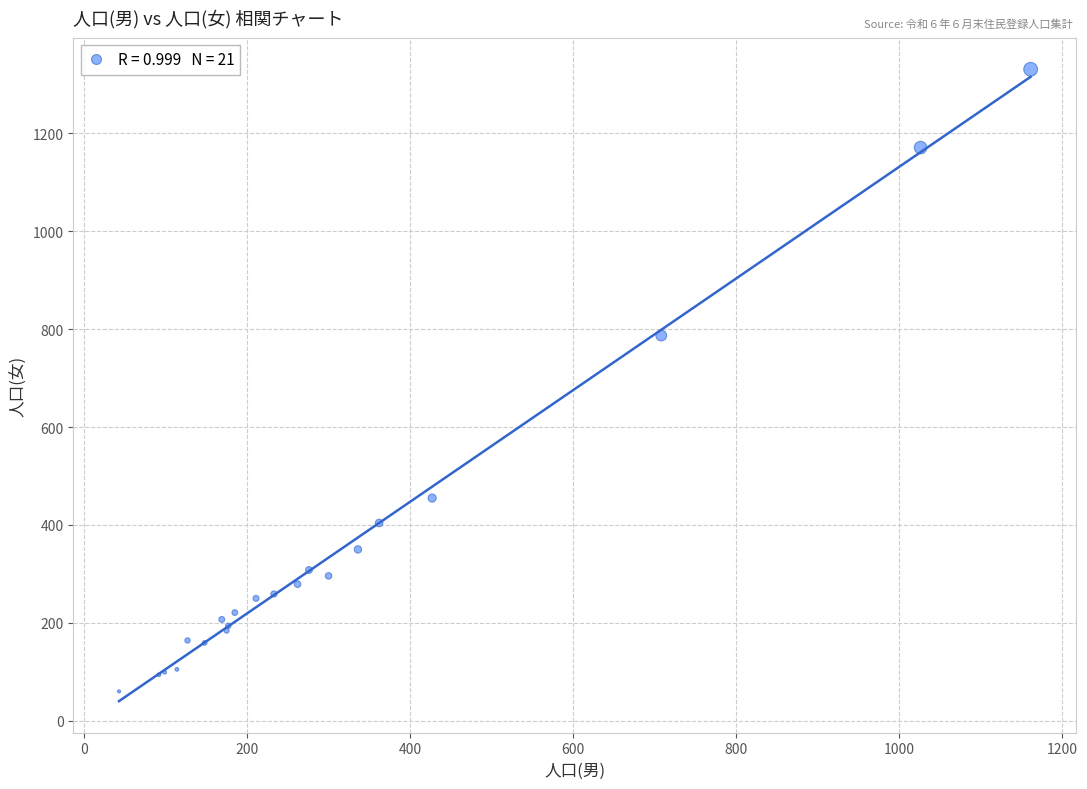

What Y value in the scatter plot is closest to 695?

787